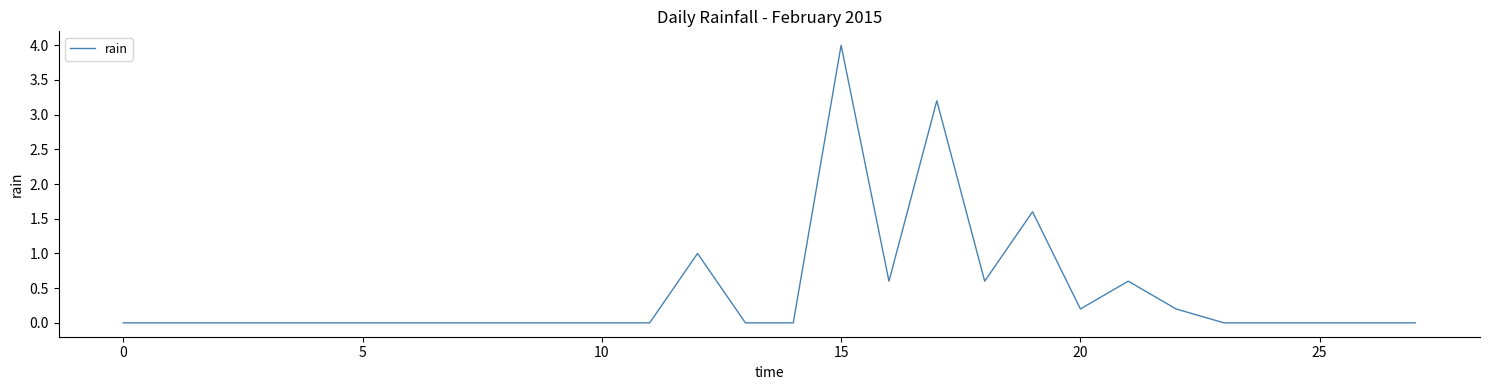

What is the maximum value shown in the chart?

4.0